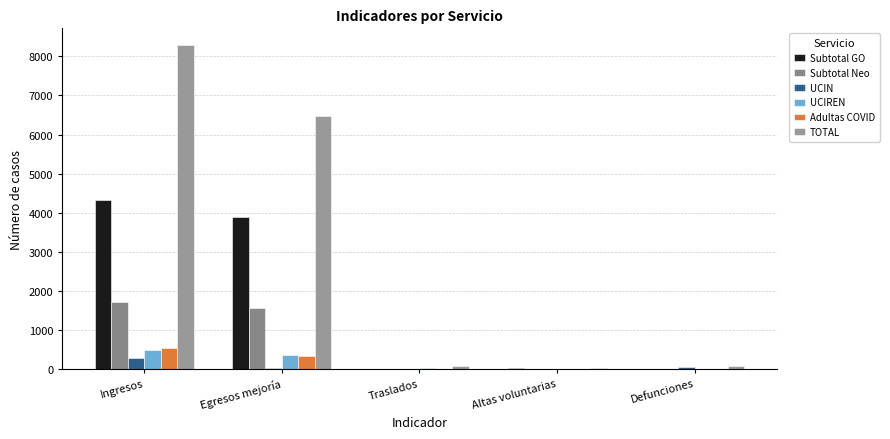

What is the difference between the second highest and minimum values in the UCIREN series?

343